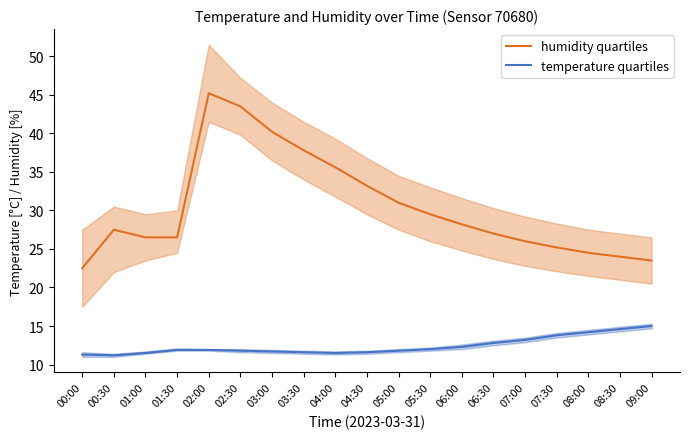

What is the difference between the maximum and minimum values in the temperature quartiles series?

3.8